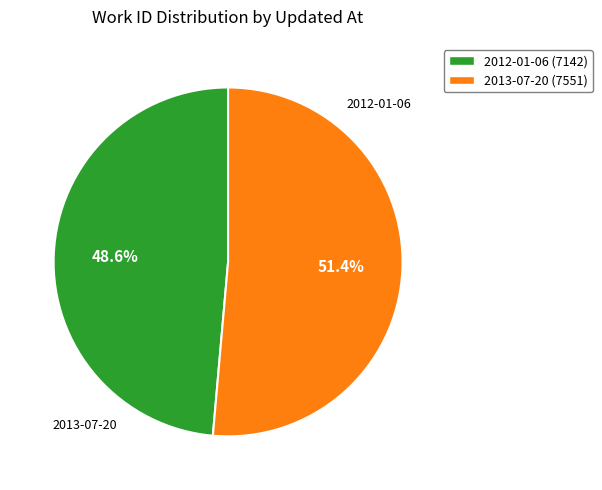

How much of the chart is everything except 2013-07-20 (7551)?

48.6%